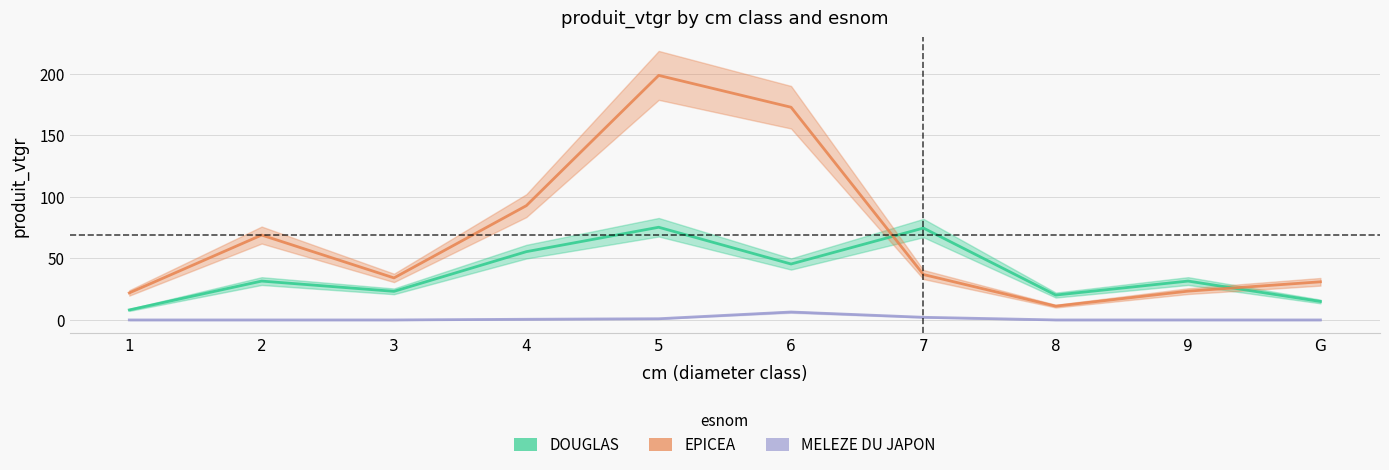

The MELEZE DU JAPON series shows -2.9 at G. True or false?

False